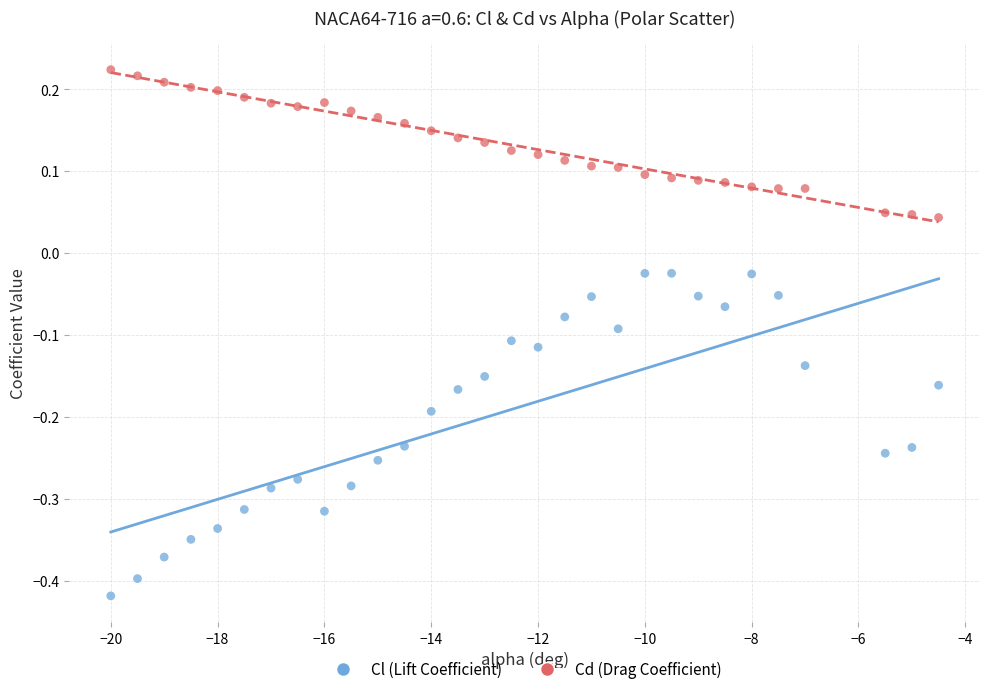

Across all data points, what is the range of X values (max minus min)?

15.5